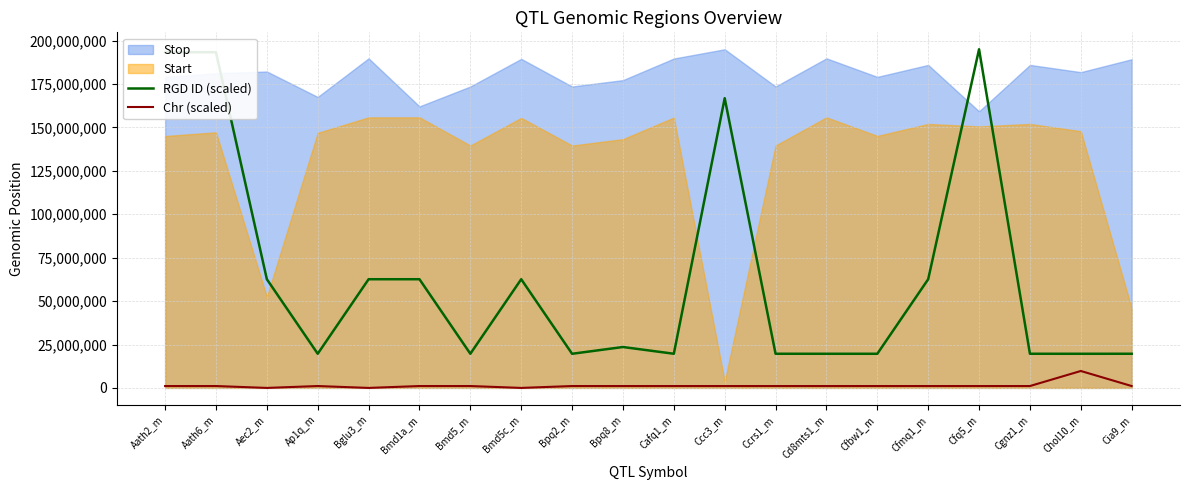

True or false: RGD ID (scaled) and Chr (scaled) cross at least once.

False